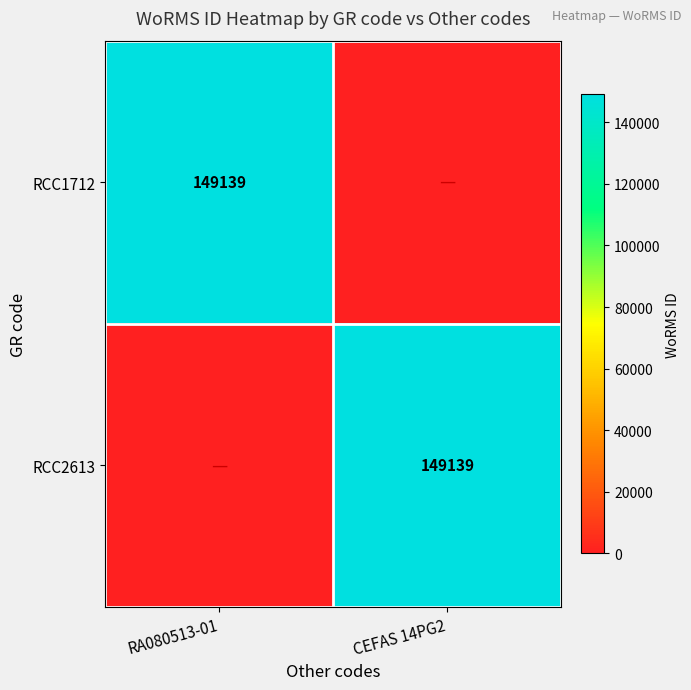

What is the greatest value displayed?

149139